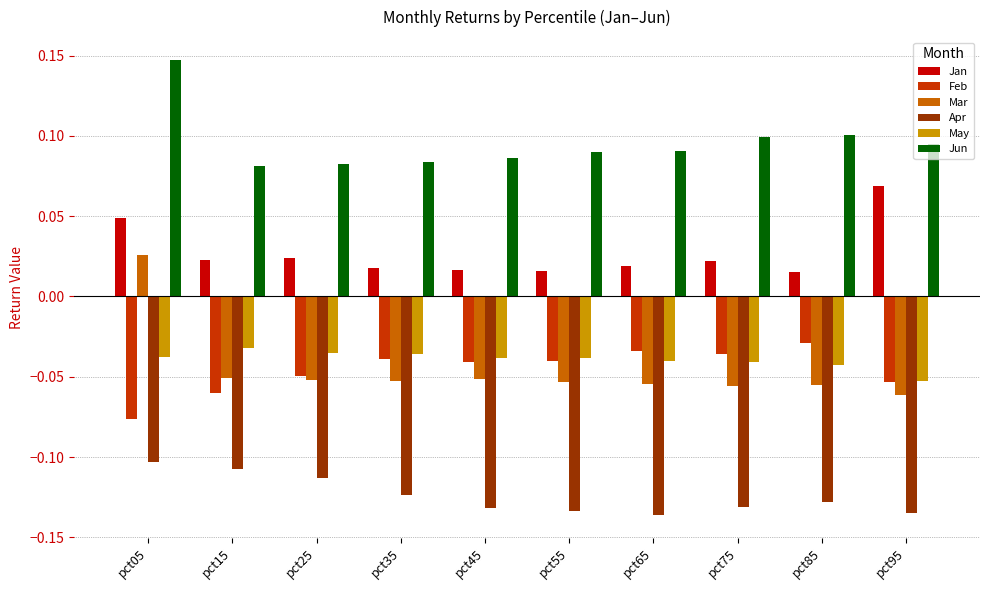

At which label does Jan reach its peak?

pct95